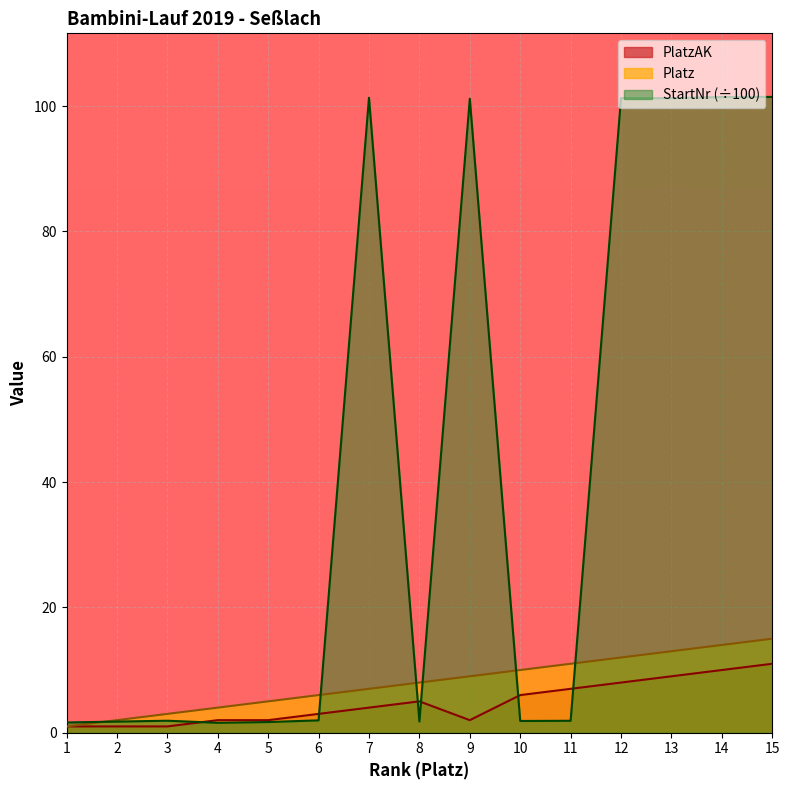

Reading right to left, transcribe all the data shown in this chart.

PlatzAK: 15=11.0	14=10.0	13=9.0	12=8.0	11=7.0	10=6.0	9=2.0	8=5.0	7=4.0	6=3.0	5=2.0	4=2.0	3=1.0	2=1.0	1=1.0
Platz: 15=15.0	14=14.0	13=13.0	12=12.0	11=11.0	10=10.0	9=9.0	8=8.0	7=7.0	6=6.0	5=5.0	4=4.0	3=3.0	2=2.0	1=1.0
StartNr: 15=101.5	14=101.4	13=101.3	12=101.3	11=1.9	10=1.9	9=101.2	8=1.8	7=101.3	6=2.0	5=1.7	4=1.6	3=1.9	2=1.8	1=1.6